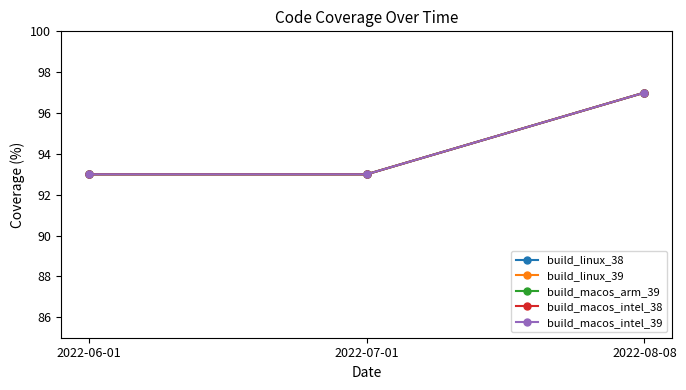

Is this an area chart (filled region under the line)?

No